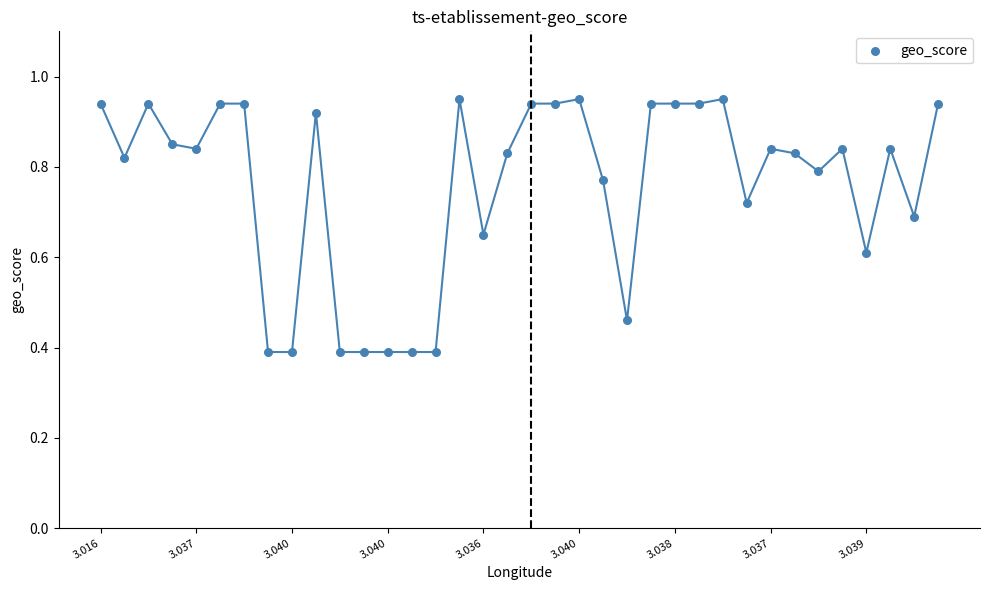

What is the range of Y values (max minus min)?

0.6